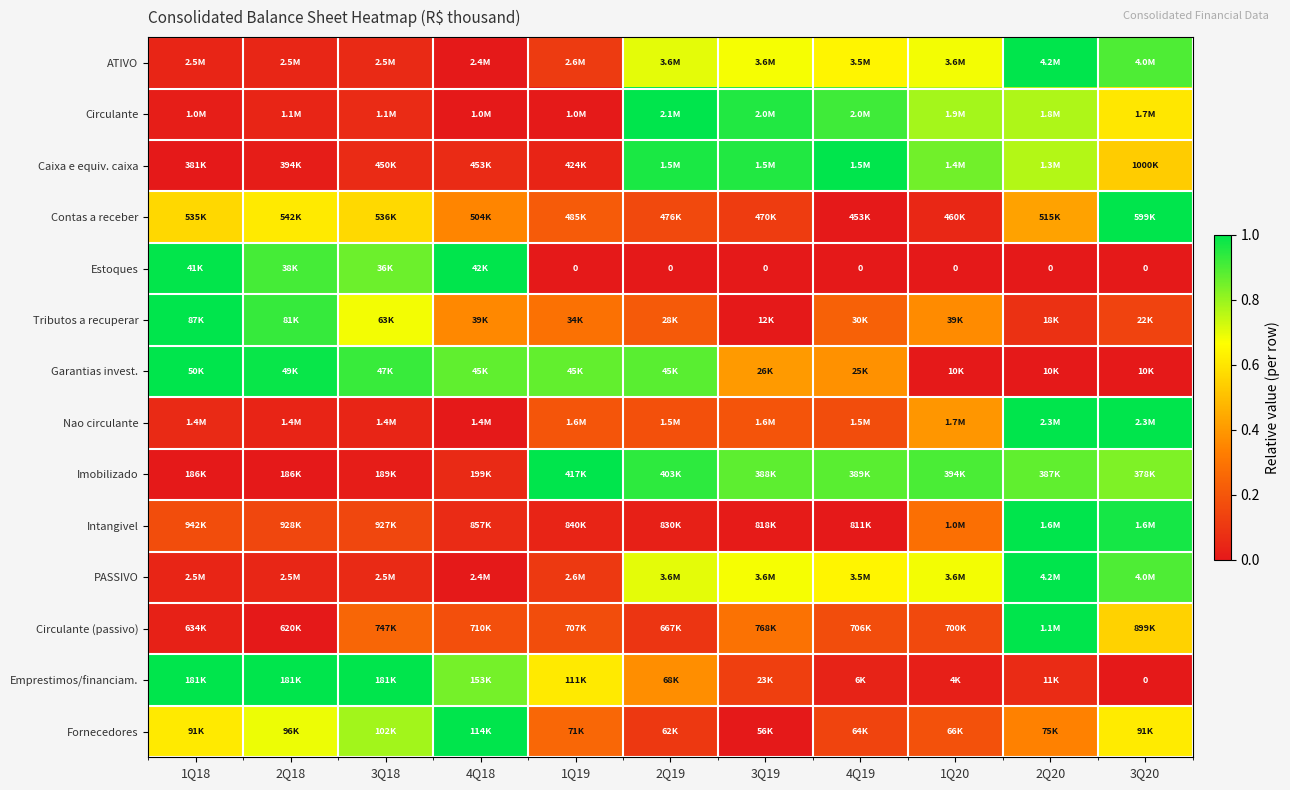

Is it true that Caixa e equiv. caixa equals 1.1 at 2Q20?

False